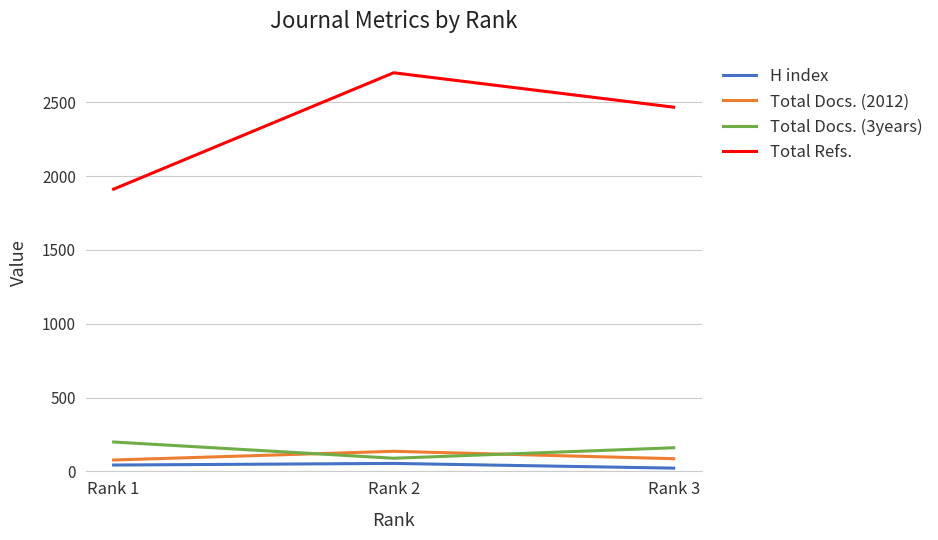

List the labels in order of Total Docs. (3years) value, smallest first.

Rank 2, Rank 3, Rank 1